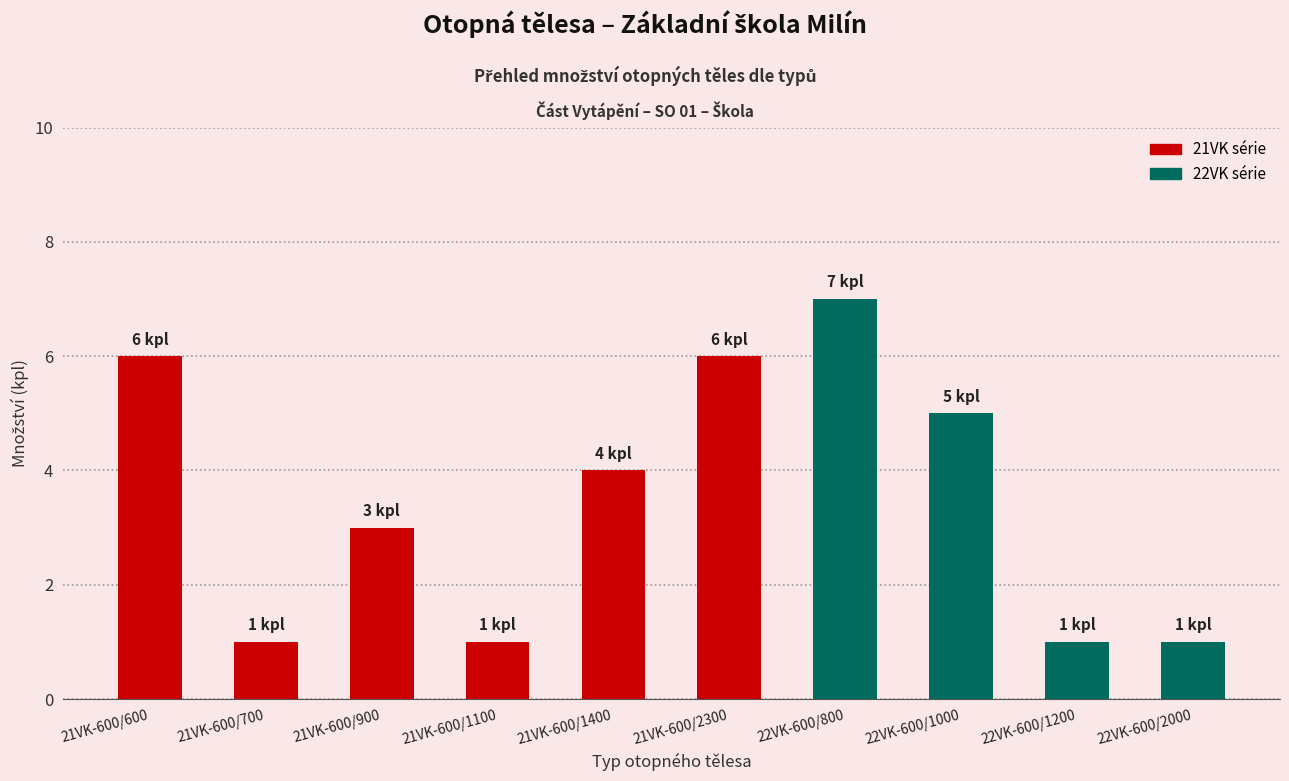

What is the greatest value displayed?

7